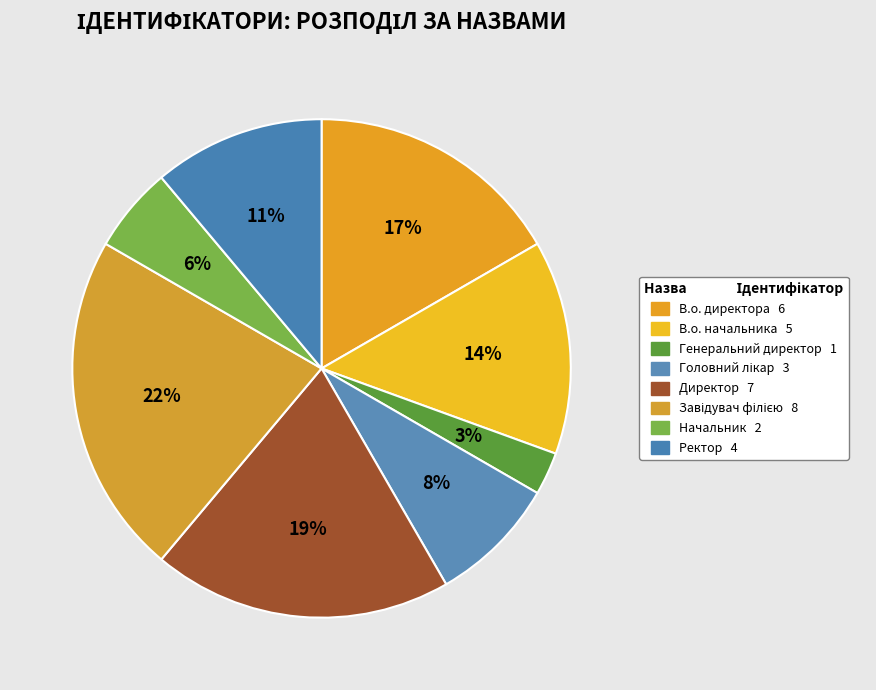

Is there any slice that represents more than half of the pie?

No